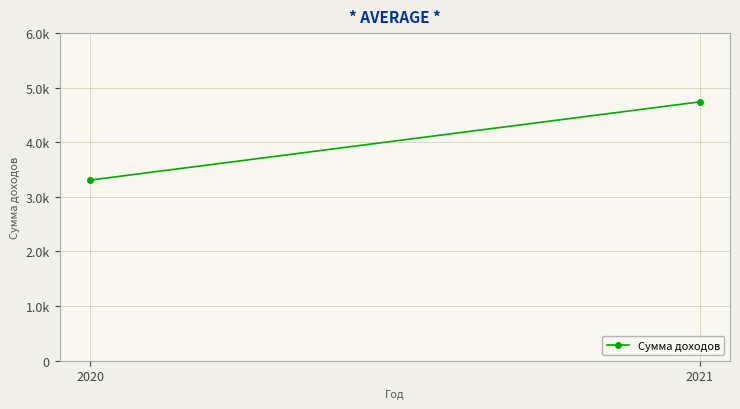

How many values are below 4740?

1